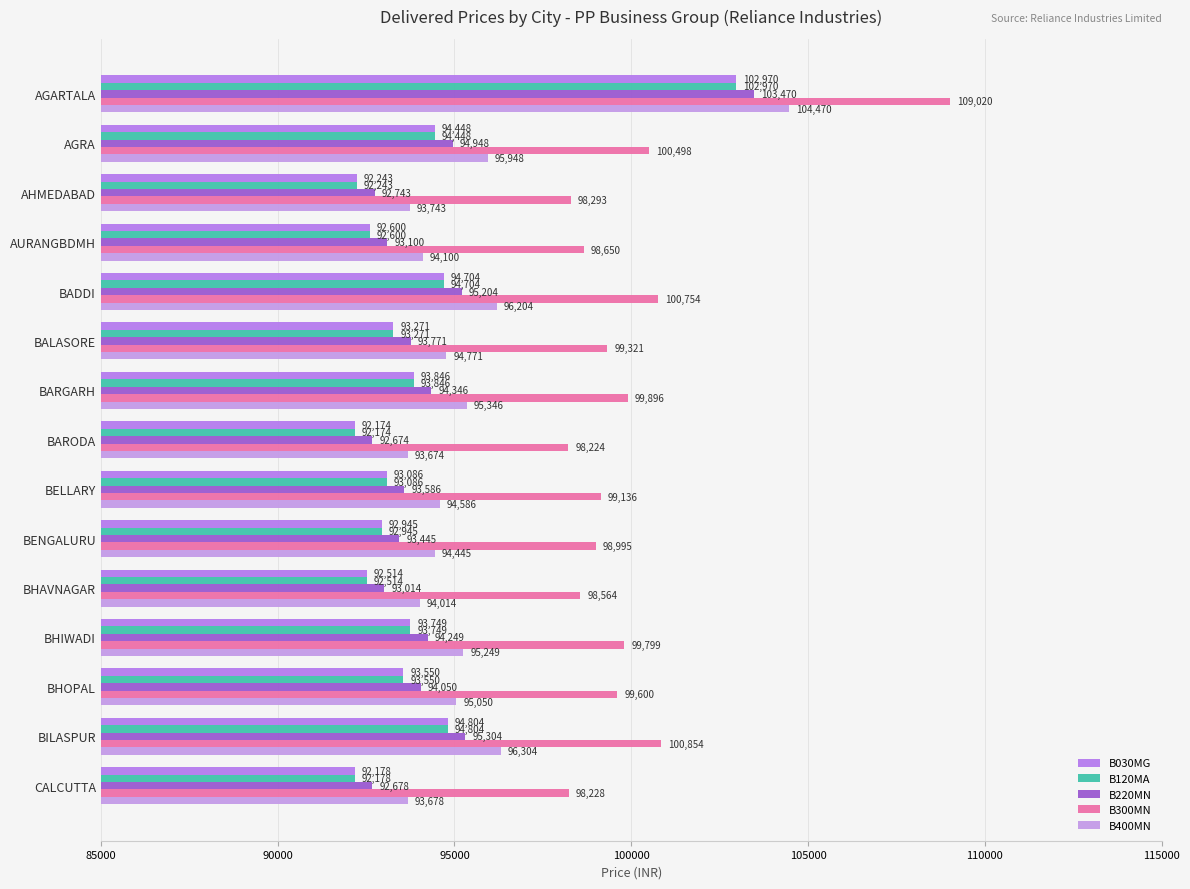

At which category is the sum across all series the highest?

AGARTALA